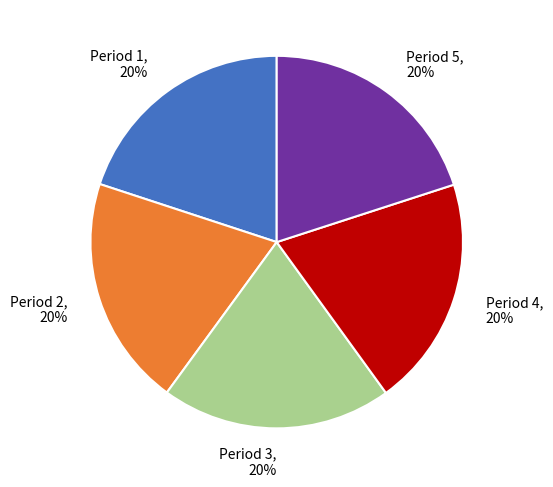

To the nearest percent, what is the combined percentage of Period 2, 20% and Period 1, 20%?

40%